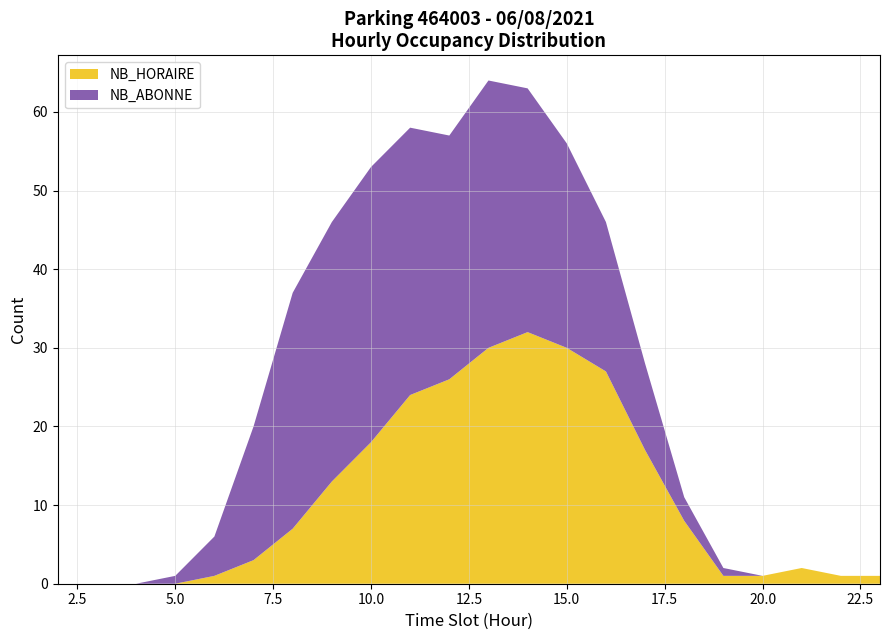

At how many categories does at least one series exceed 3?

13